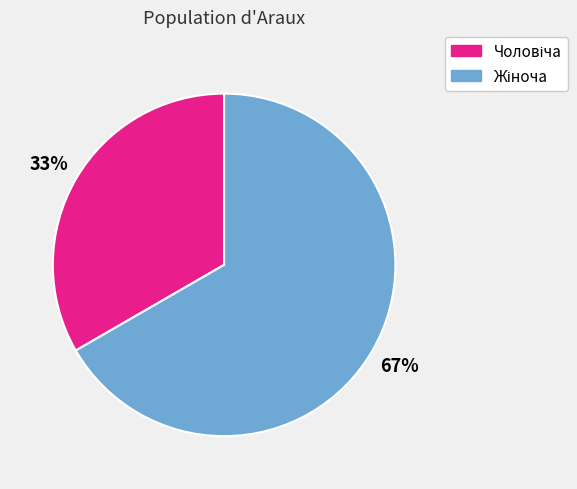

To the nearest percent, what is the average slice percentage?

50%